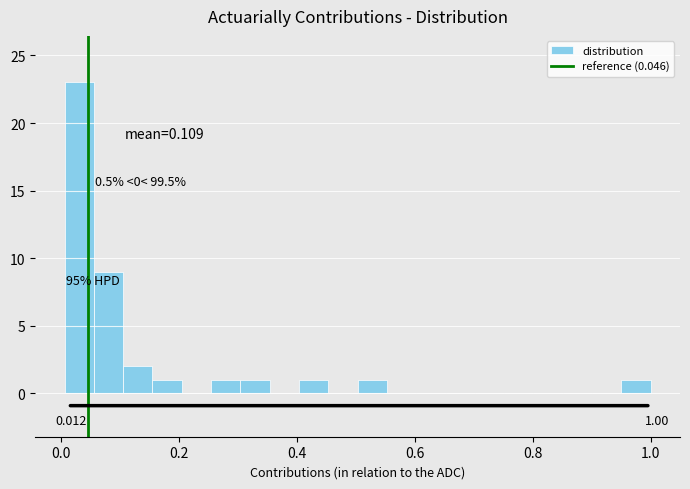

Around what value on the x-axis is the tallest bar? Give the approximate position of its centre, as read against the axis.

0.04